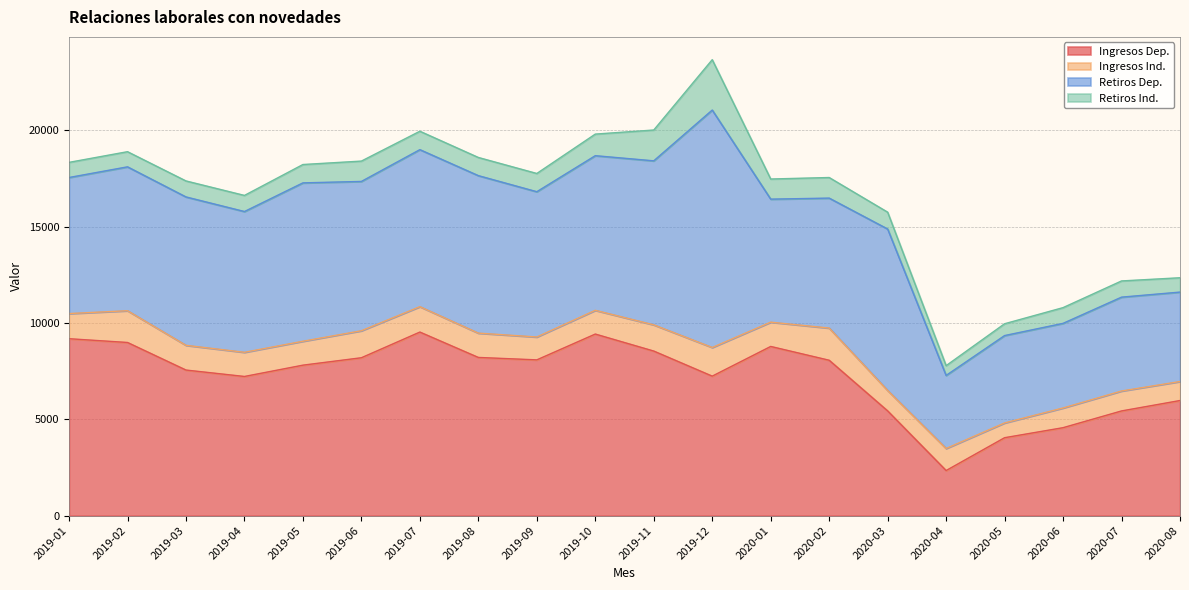

Between 2020-03 and 2019-06, which is larger?

2019-06